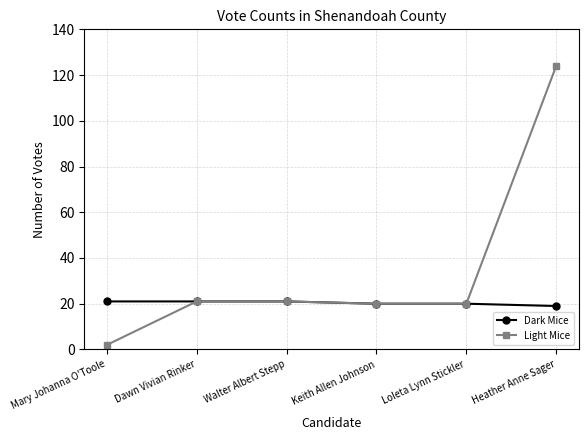

What is the total value across all series at Heather Anne Sager?

143